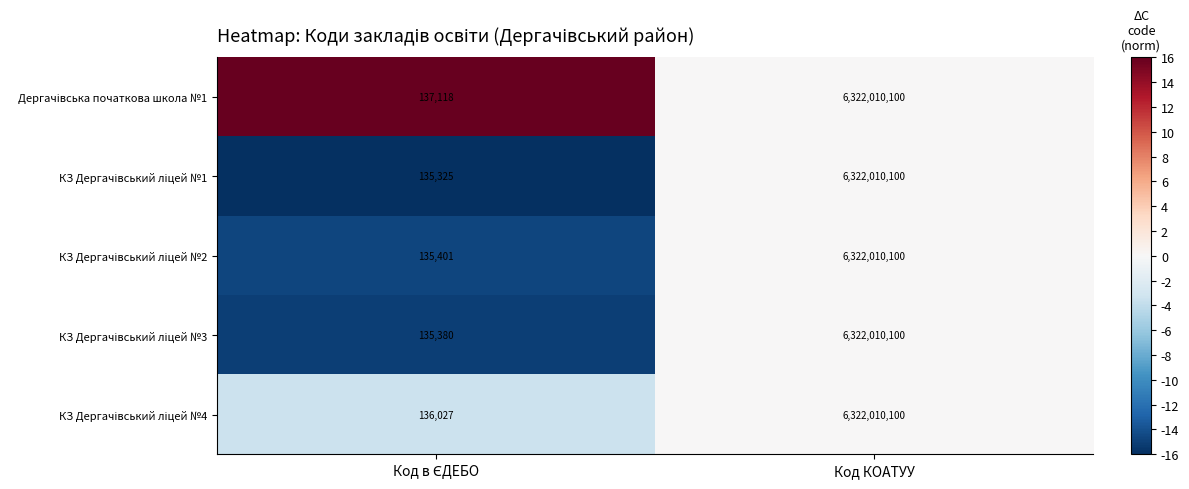

What is the total value across all series at Код КОАТУУ?

31610050500